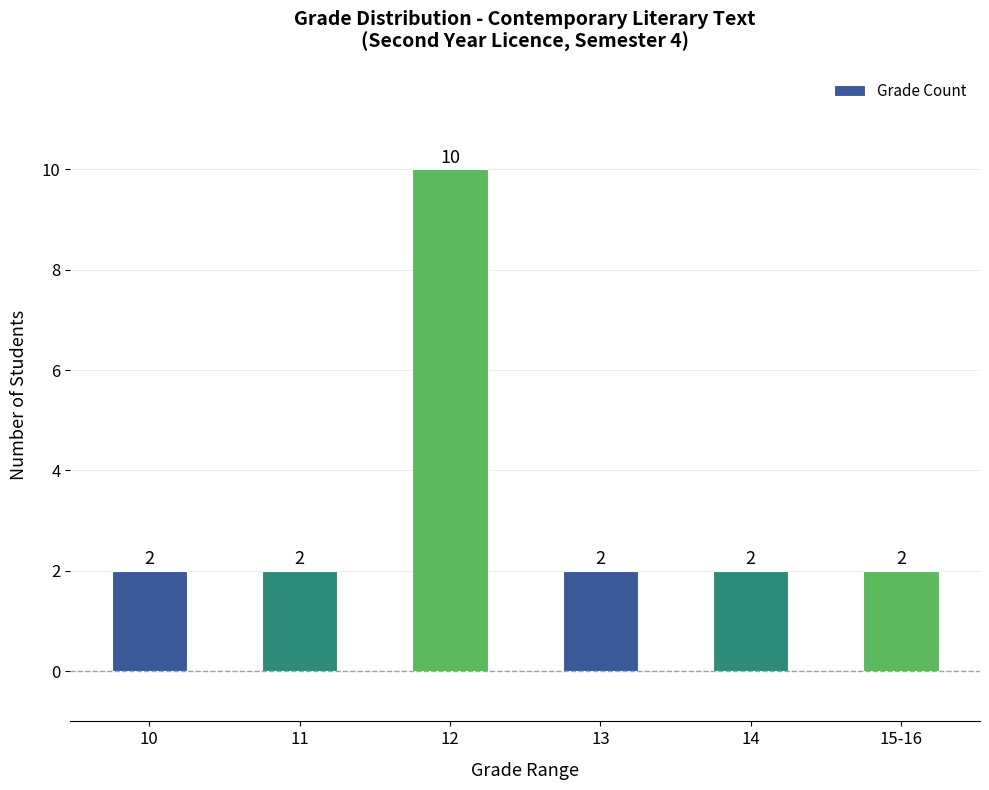

At which category does the chart reach its peak across all series?

12